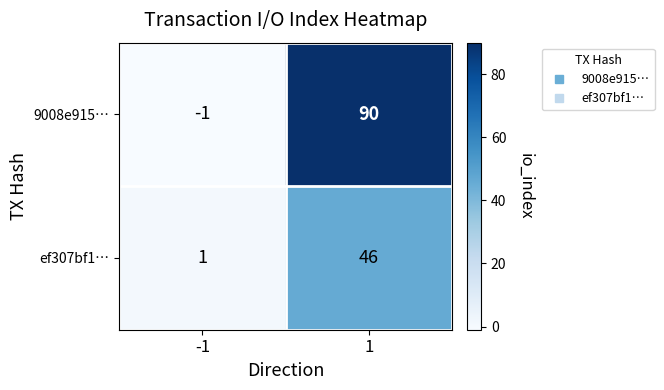

How many positive values does the 9008e915… series have?

1